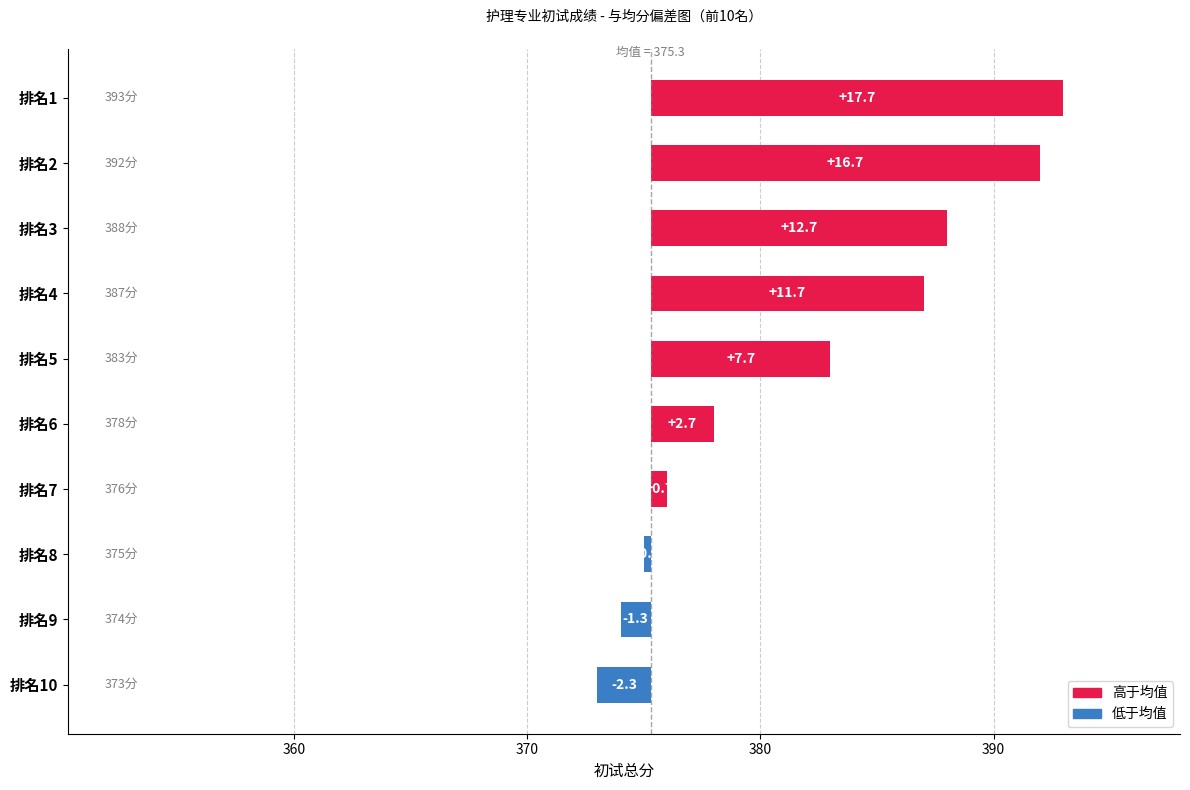

How many data points are less than 7?

5